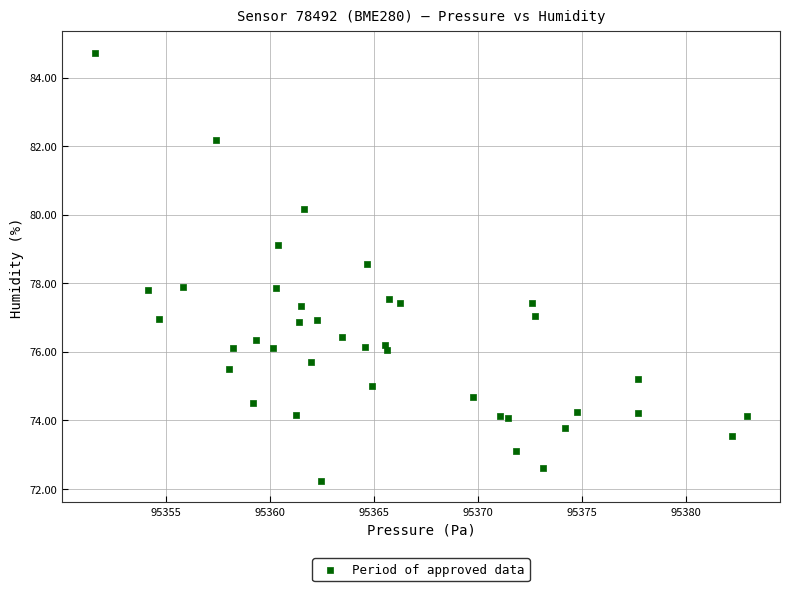

What is the range of Y values (max minus min)?

12.5